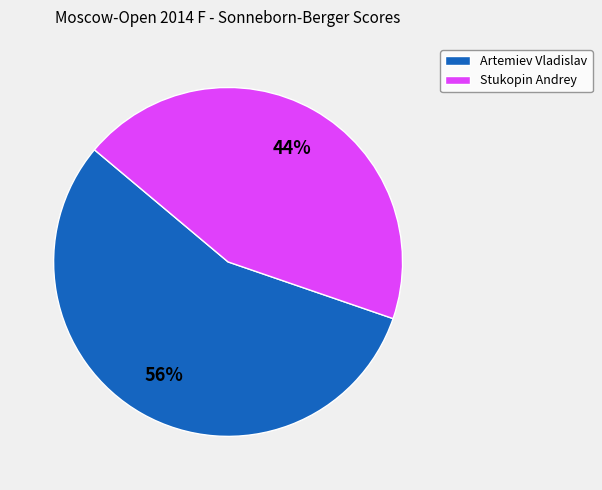

Does Stukopin Andrey account for over 50% of the chart?

No